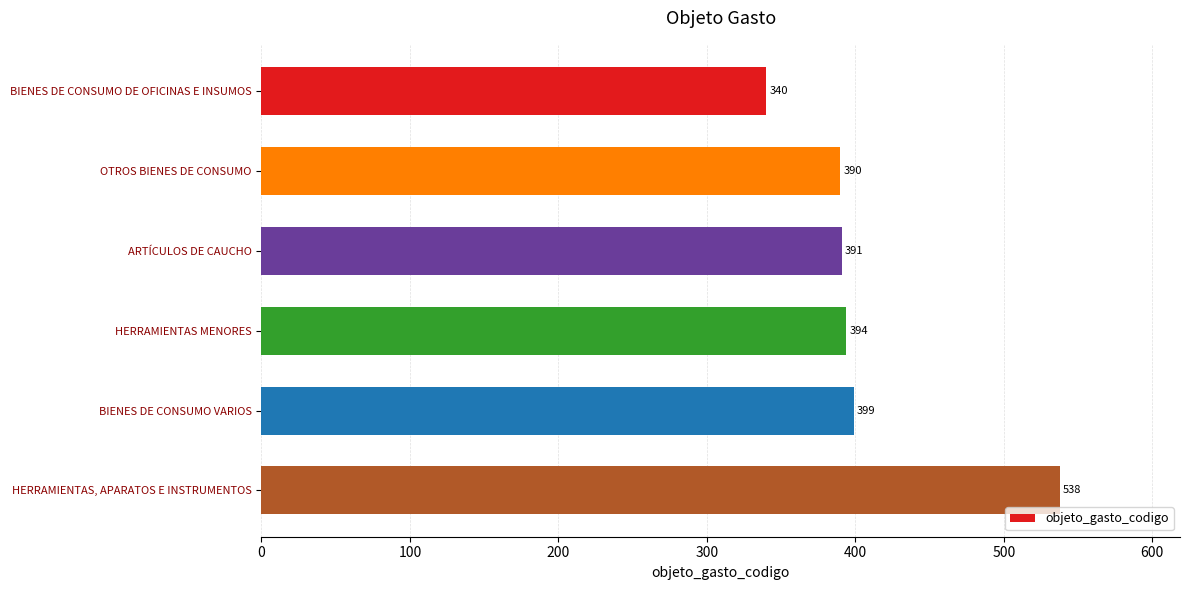

List the labels in order of value, smallest first.

BIENES DE CONSUMO DE OFICINAS E INSUMOS, OTROS BIENES DE CONSUMO, ARTÍCULOS DE CAUCHO, HERRAMIENTAS MENORES, BIENES DE CONSUMO VARIOS, HERRAMIENTAS, APARATOS E INSTRUMENTOS